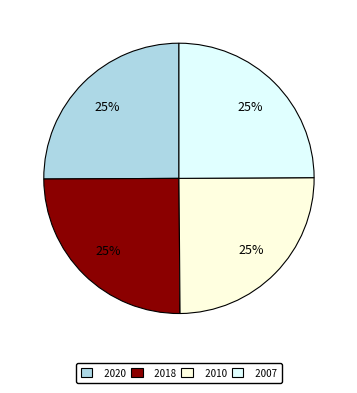

How many slices are in this pie chart?

4